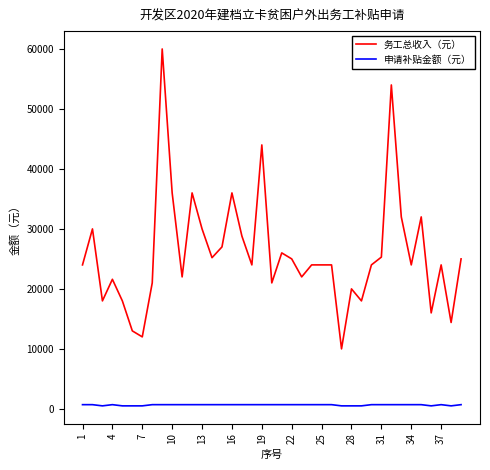

Is this an area chart (filled region under the line)?

No